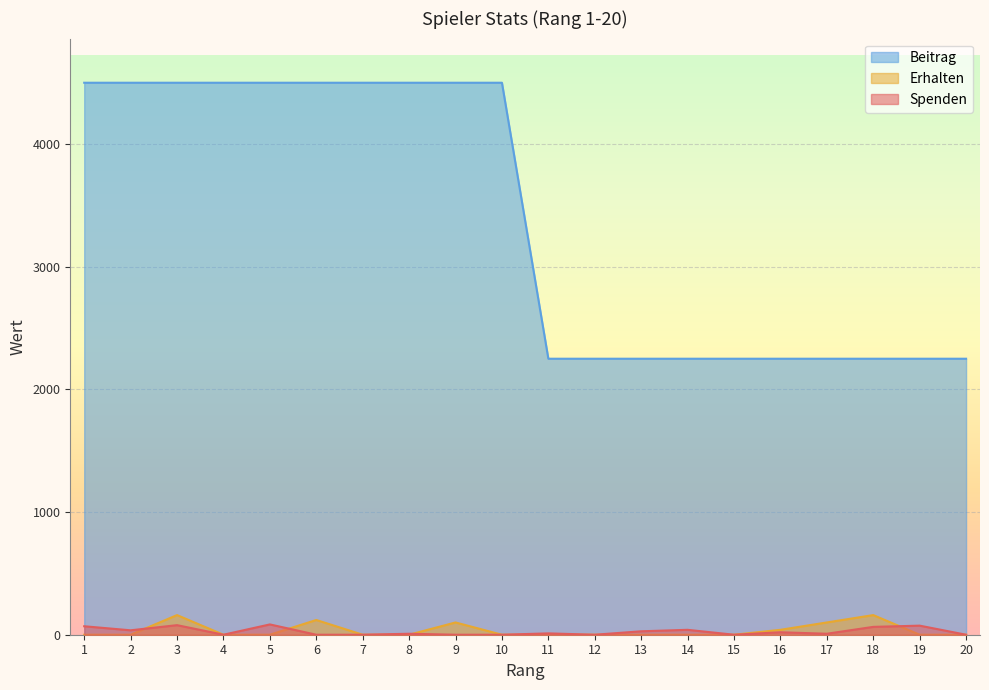

Is it true that Spenden equals 0 at 6?

True